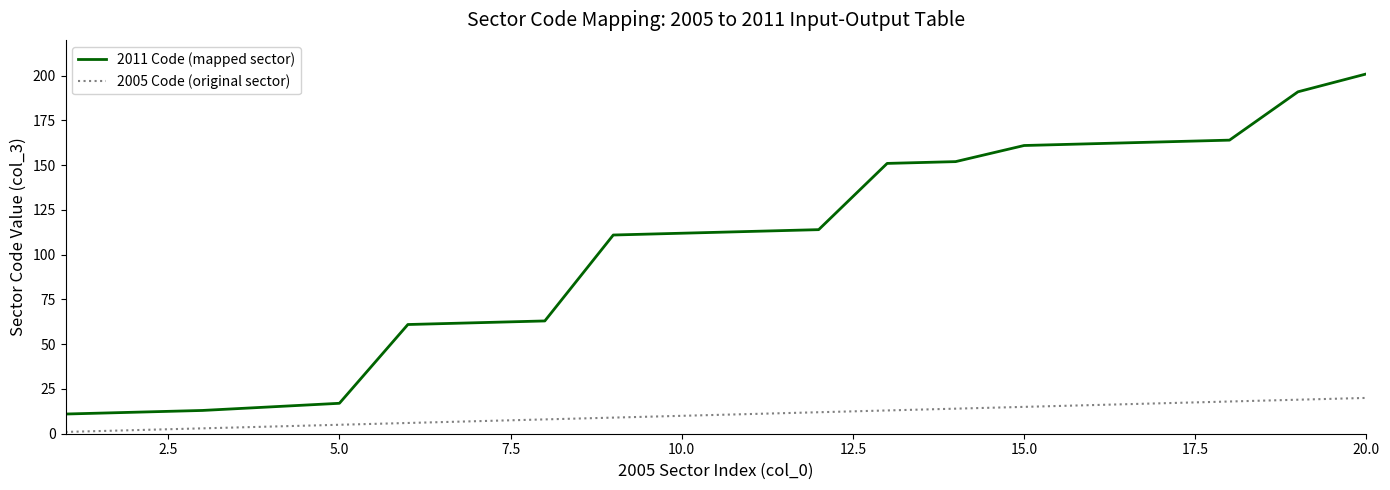

List the series in order of their peak value, highest first.

2011 Code (mapped sector), 2005 Code (original sector)